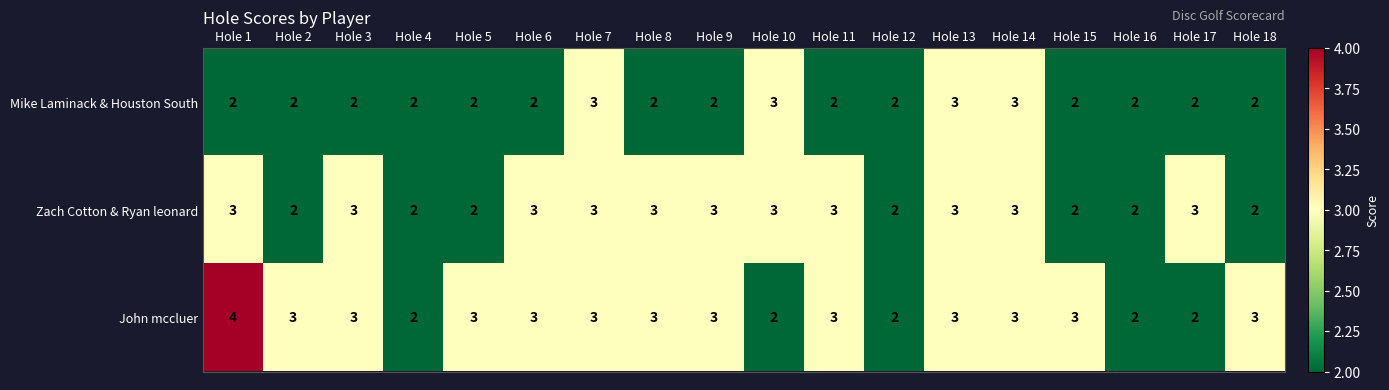

Count the John mccluer values in the range 2 to 3.

17